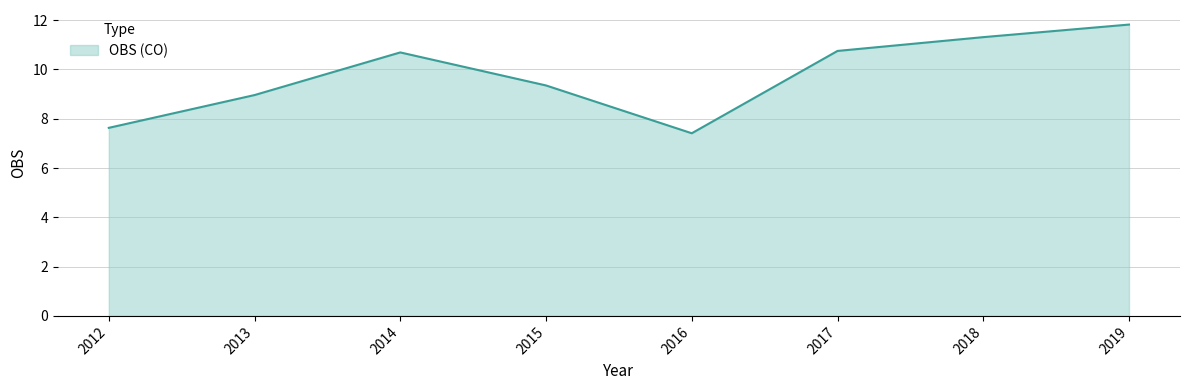

Does the chart display data point markers on the line(s)?

No